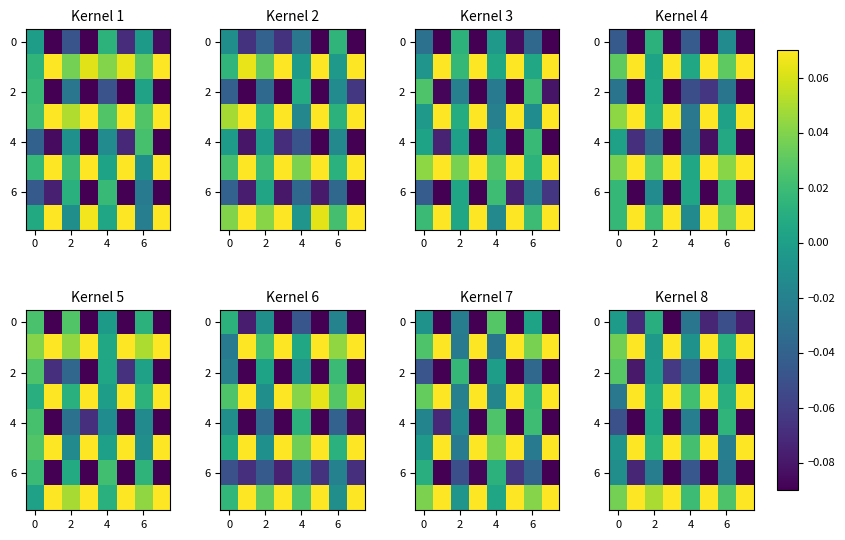

How many categories are shown in the chart?

8